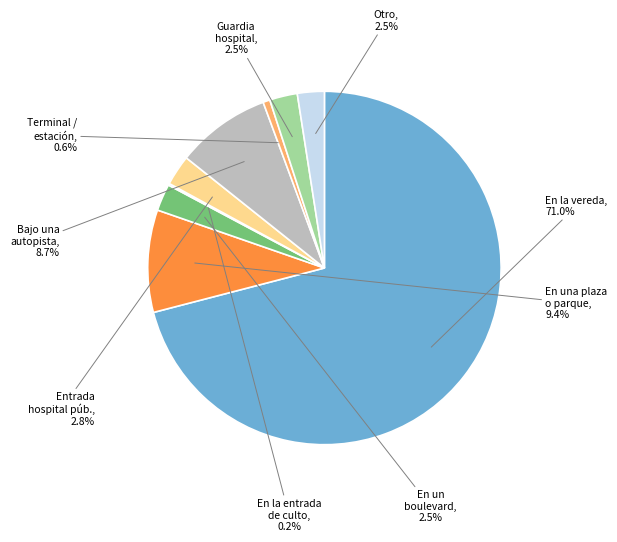

Is there a majority slice in this chart?

Yes